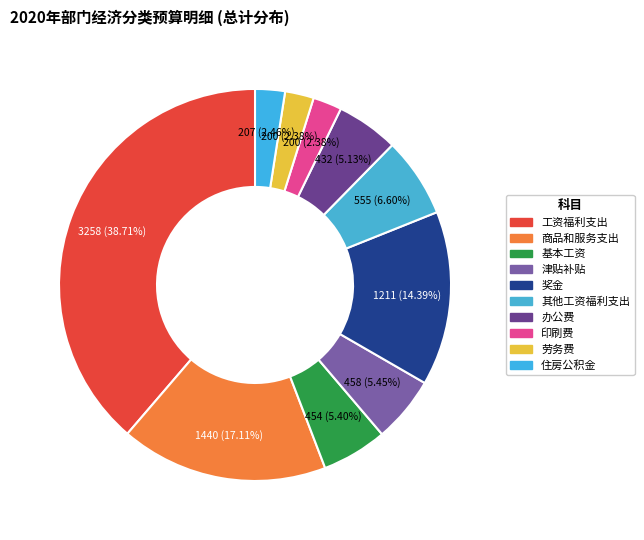

Does 住房公积金 account for over 50% of the chart?

No